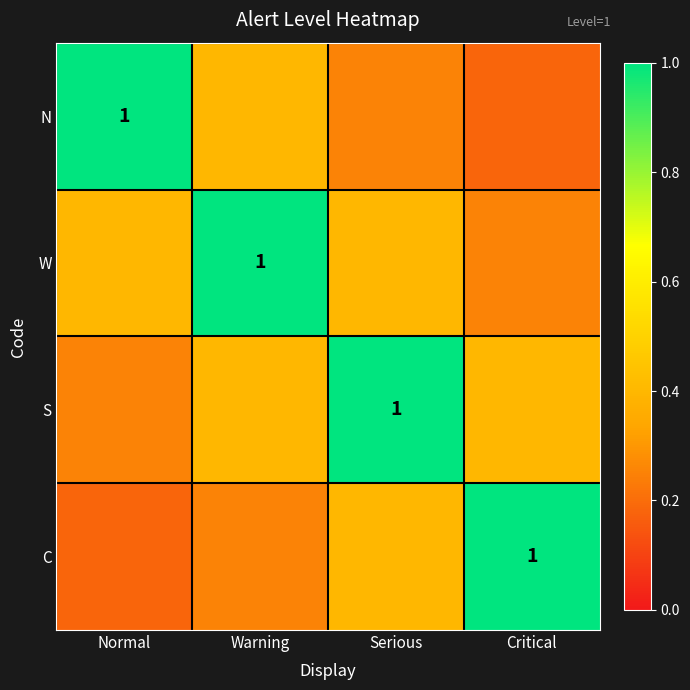

Which category has the highest value across all series?

Normal